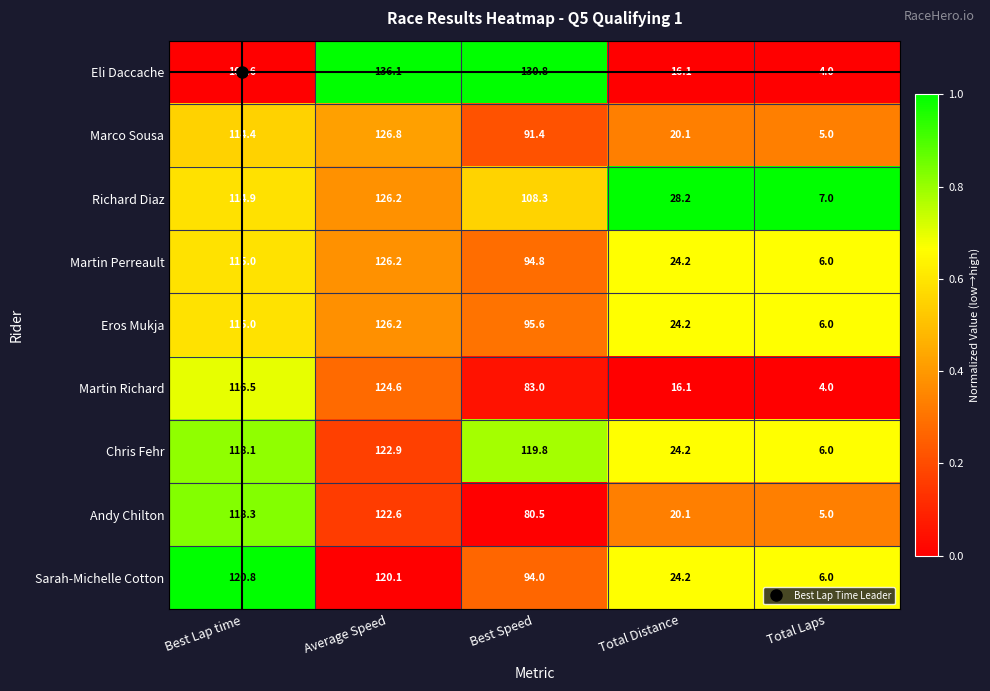

Where does the Marco Sousa series first go above 91?

Best Lap time